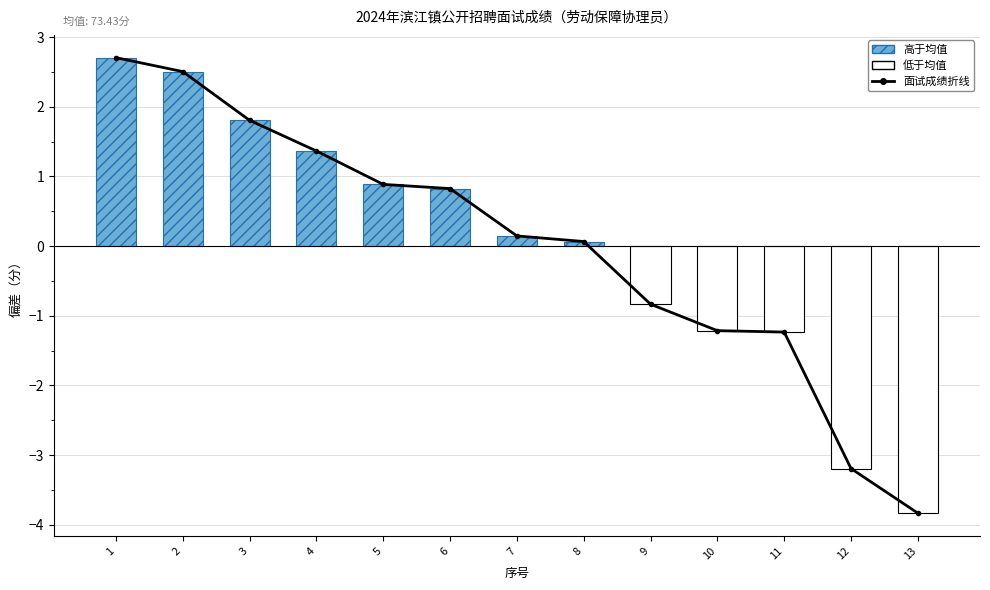

List the labels in order of value, largest first.

1, 2, 3, 4, 5, 6, 7, 8, 9, 10, 11, 12, 13